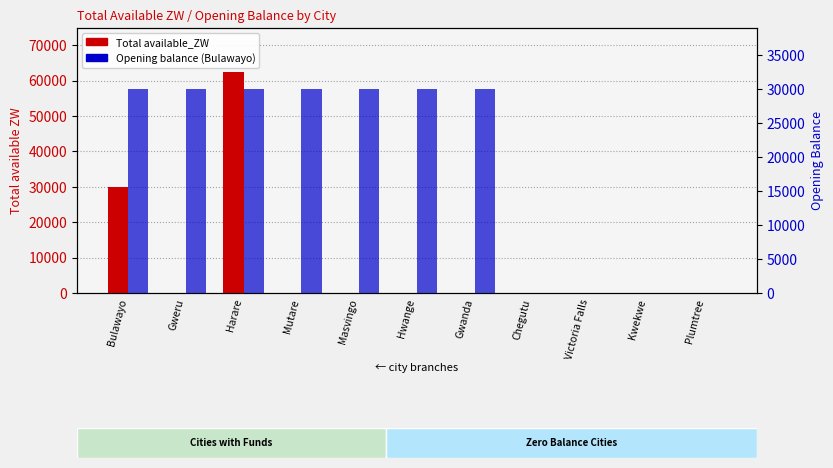

Is it true that Opening balance (Bulawayo) equals 43207.0 at Harare?

False